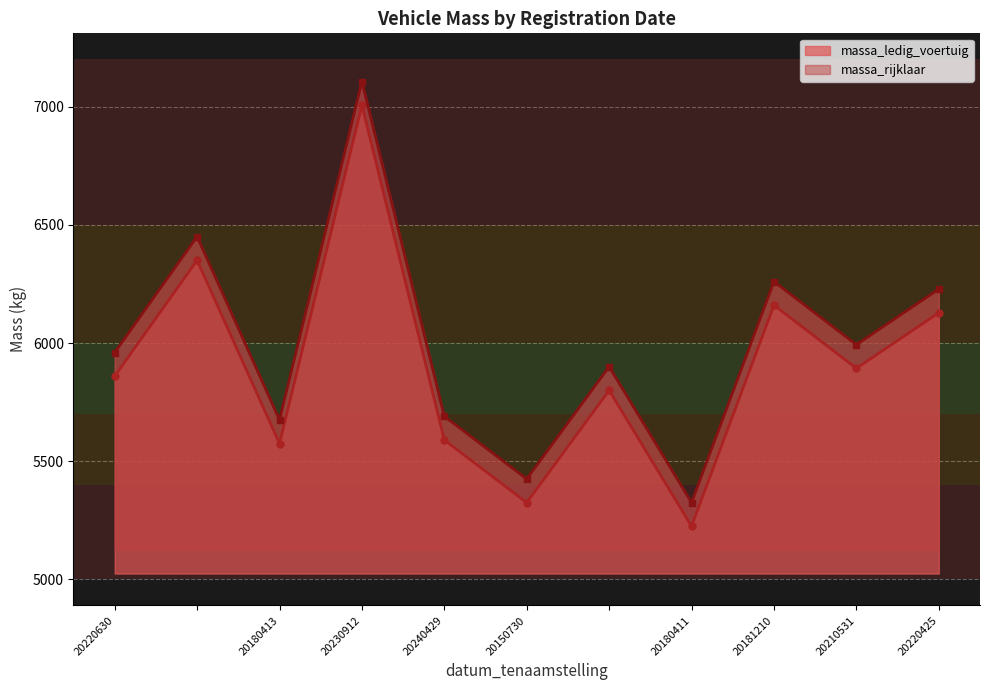

Rank the series at 20240429 from highest to lowest value.

massa_rijklaar, massa_ledig_voertuig